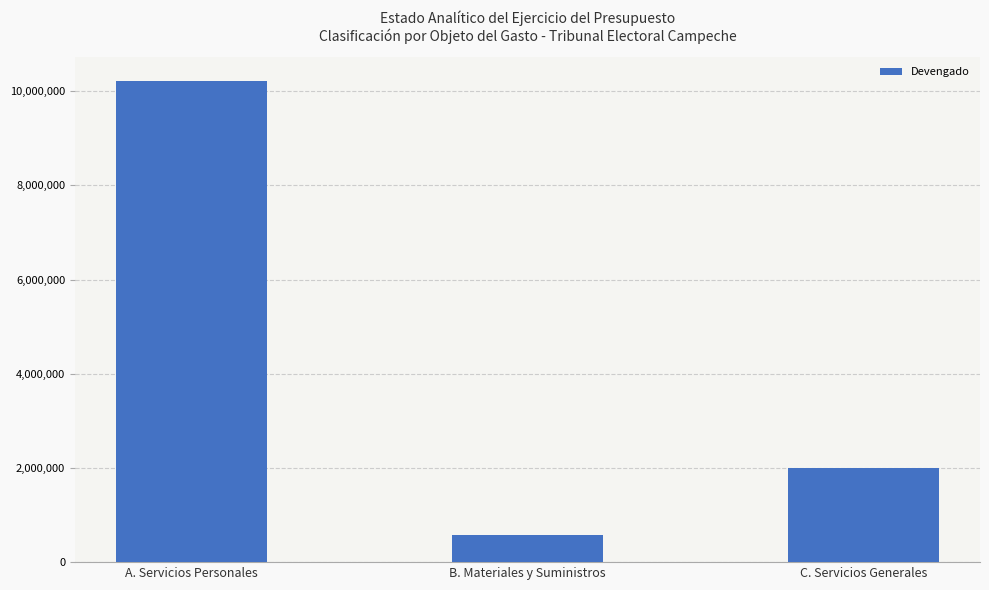

At which category does the chart reach its peak across all series?

A. Servicios Personales